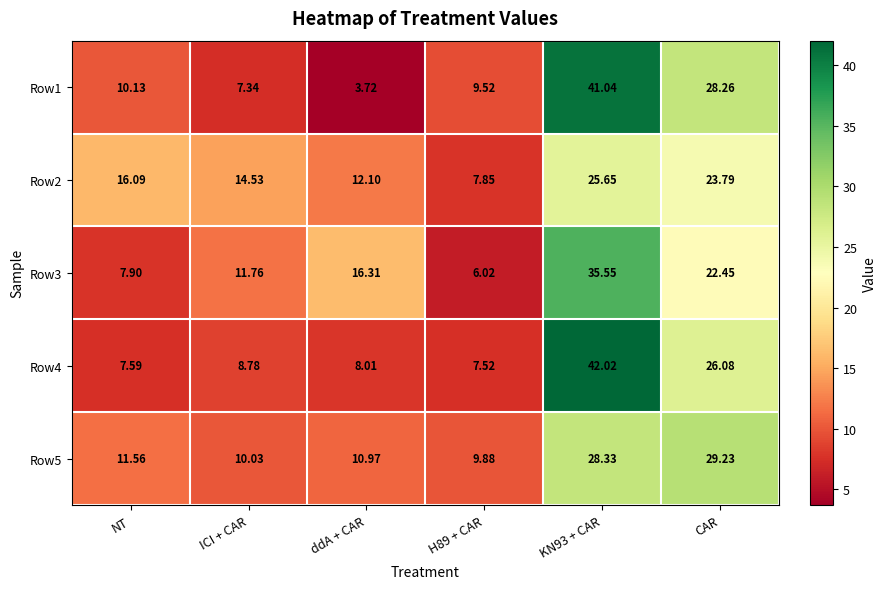

Which category has the lowest value across all series?

ddA + CAR